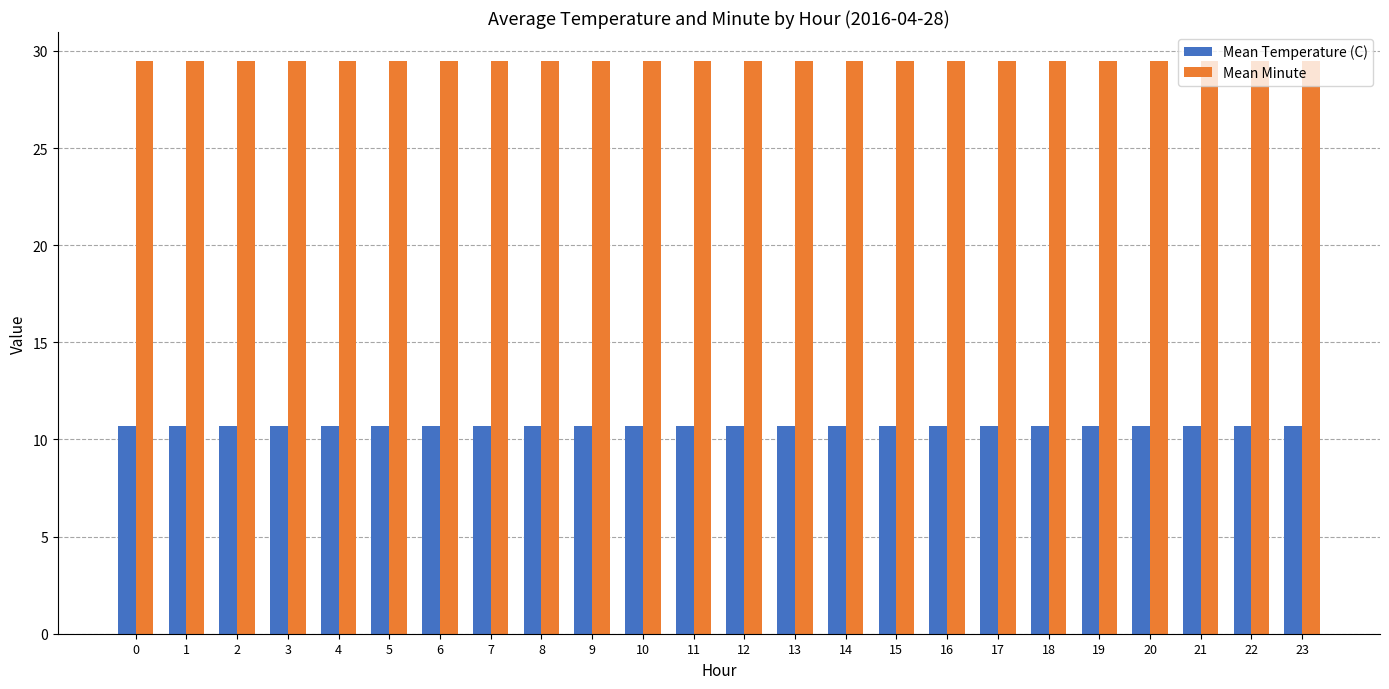

The Mean Temperature (C) series shows 10.7 at 23. True or false?

True